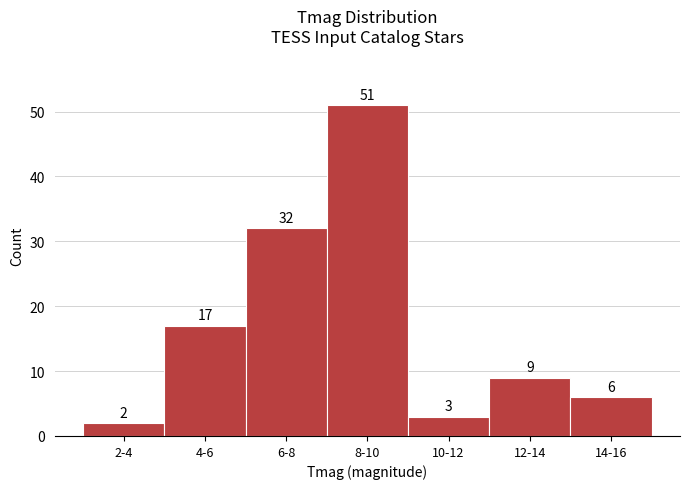

Reading left to right, transcribe all the data shown in this chart.

2-4=2	4-6=17	6-8=32	8-10=51	10-12=3	12-14=9	14-16=6